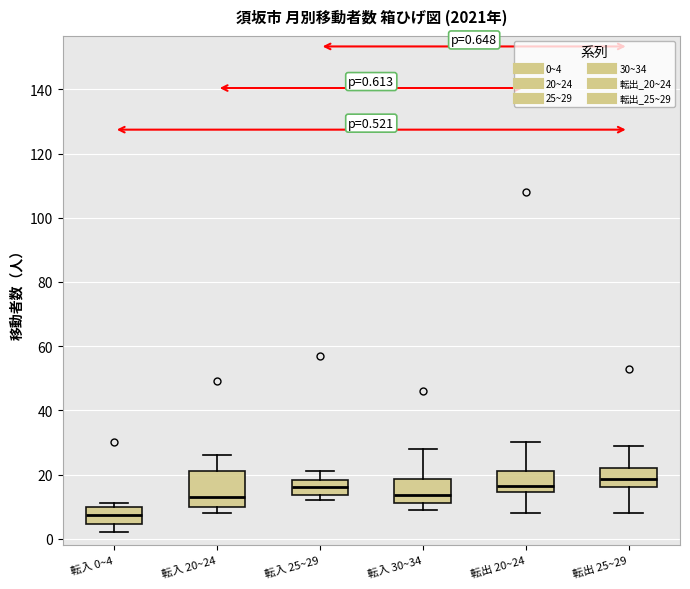

Which box's median line is the highest?

転出 25~29